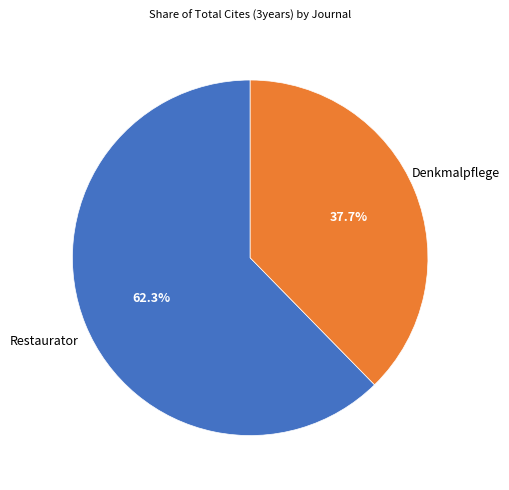

Which slice represents more than half of the pie?

Restaurator